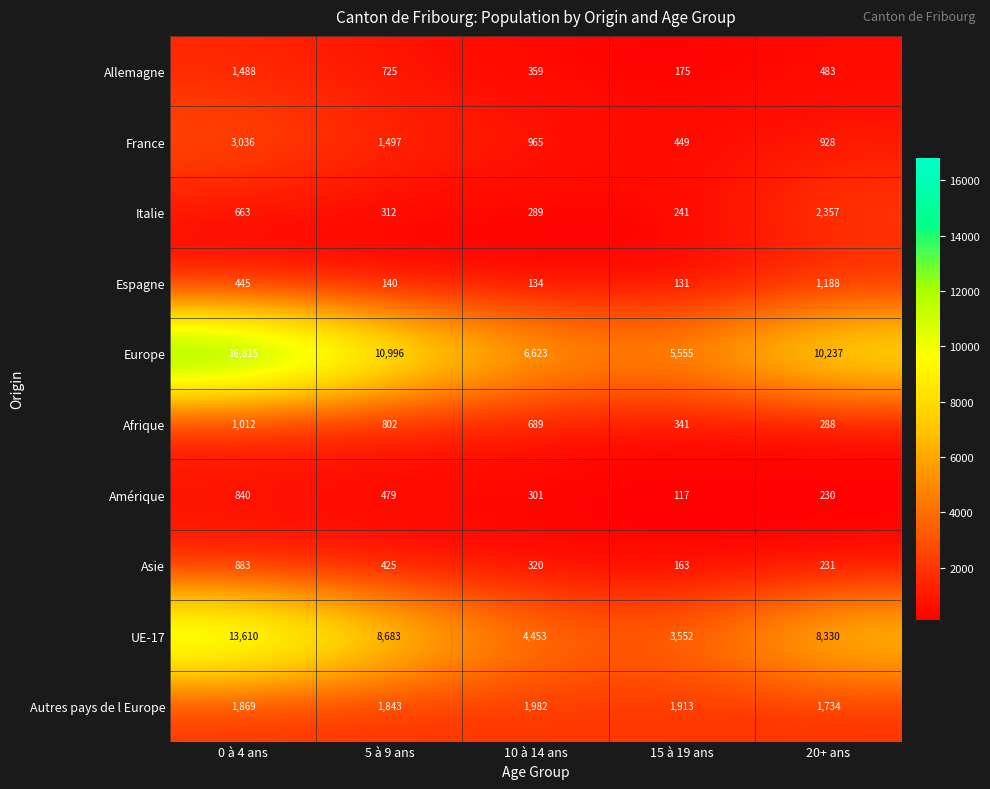

Which series has the largest total across all categories?

Europe